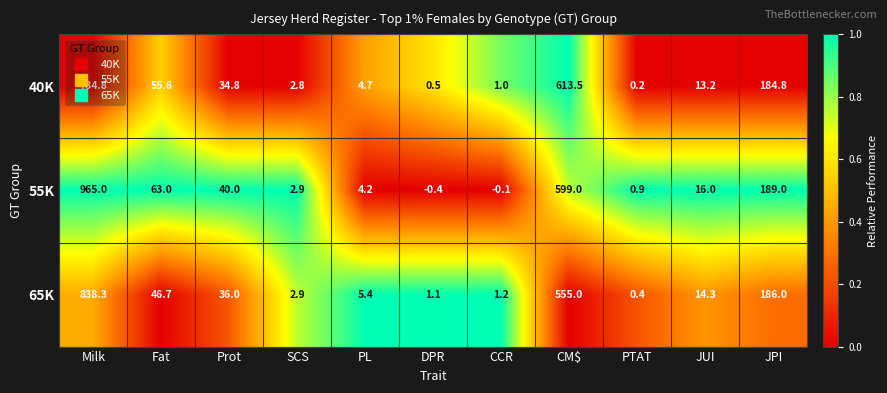

List the series in order of their overall mean, highest first.

55K, 65K, 40K